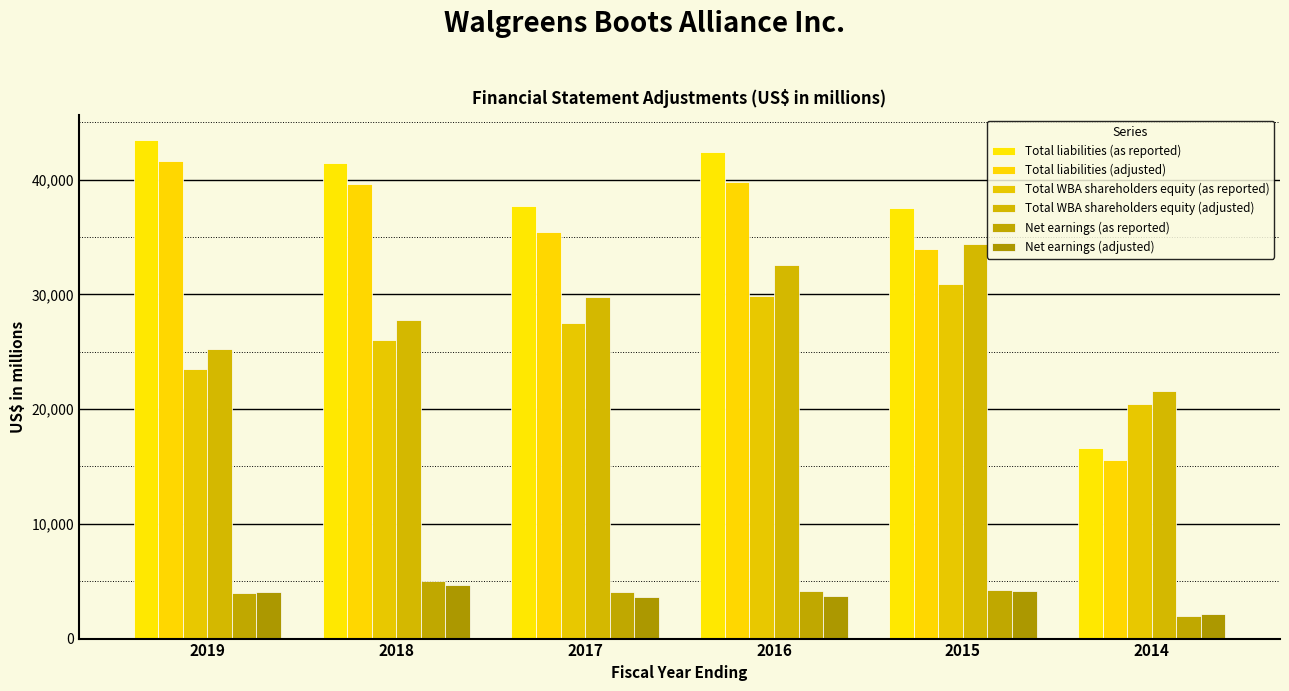

Reading left to right, extract all data points from this chart.

Total liabilities (as reported): 2019=43447	2018=41435	2017=37735	2016=42407	2015=37482	2014=16621
Total liabilities (adjusted): 2019=41662	2018=39620	2017=35454	2016=39763	2015=33944	2014=15573
Total WBA shareholders equity (as reported): 2019=23512	2018=26007	2017=27466	2016=29880	2015=30861	2014=20457
Total WBA shareholders equity (adjusted): 2019=25236	2018=27757	2017=29740	2016=32521	2015=34402	2014=21580
Net earnings (as reported): 2019=3982	2018=5024	2017=4078	2016=4173	2015=4220	2014=1932
Net earnings (adjusted): 2019=4082	2018=4700	2017=3644	2016=3744	2015=4181	2014=2107